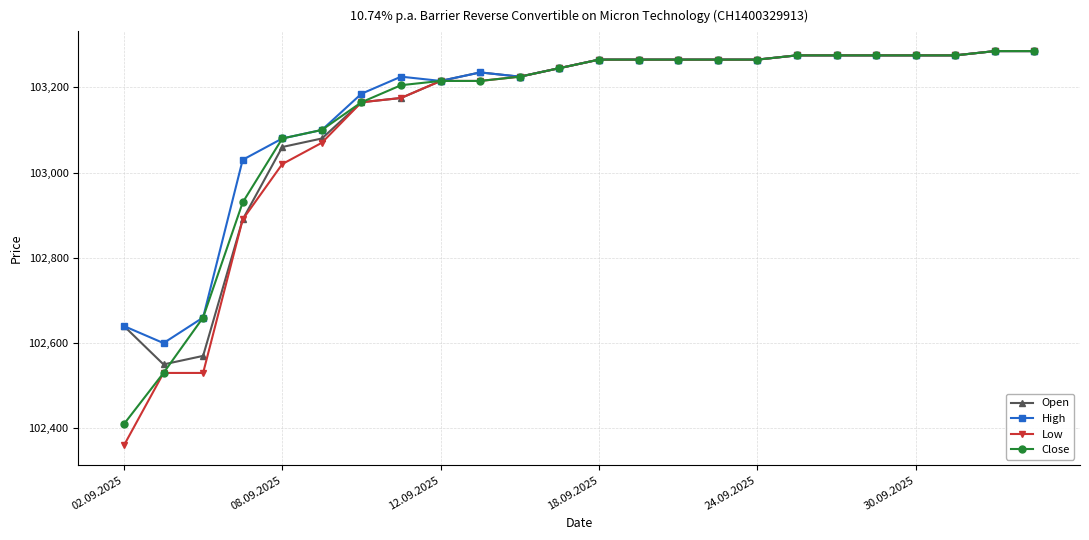

What is the minimum value for Close?

102410